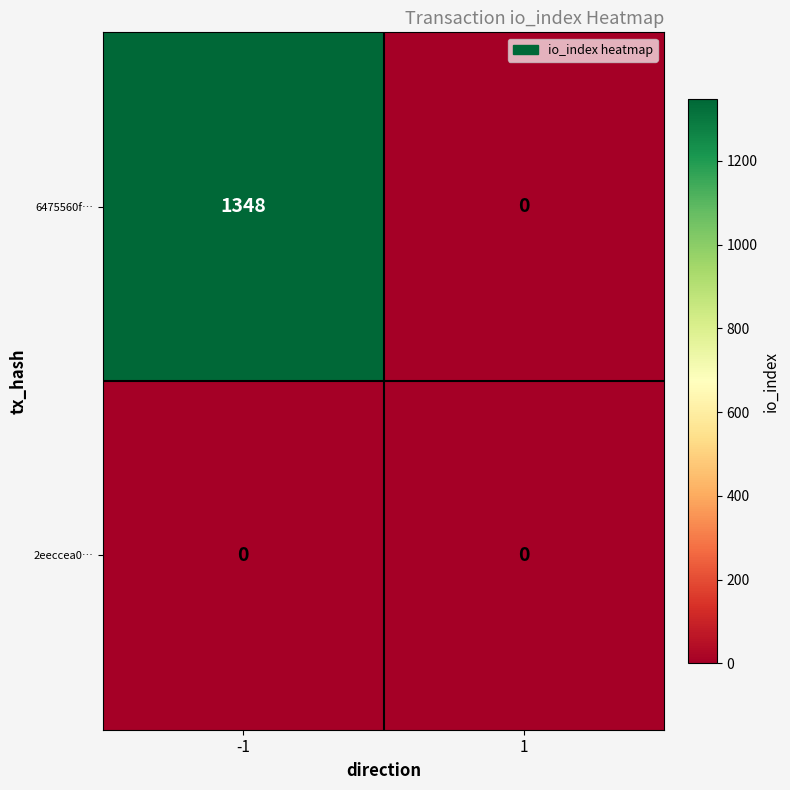

Is it true that 6475560f… equals 1348 at -1?

True